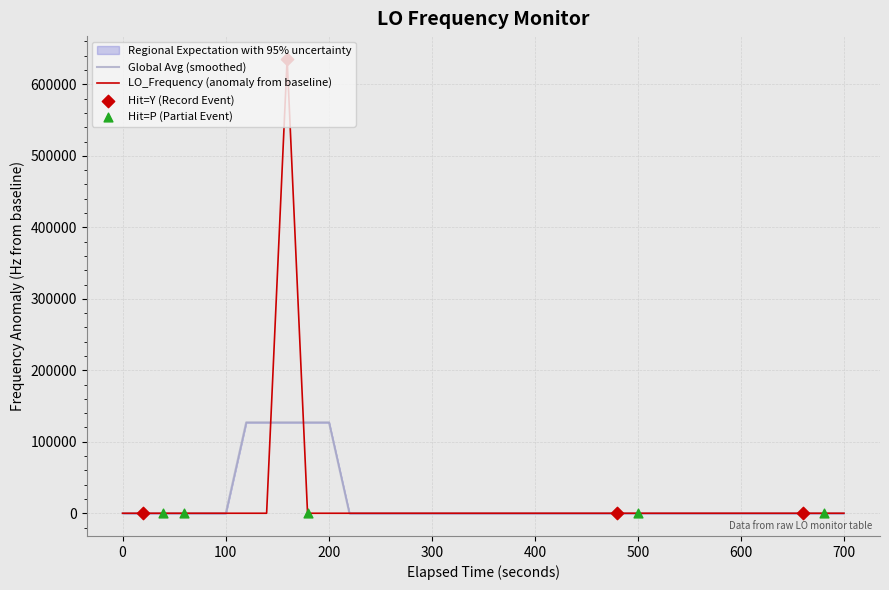

What is the maximum value for Global Avg (smoothed)?

127141.6